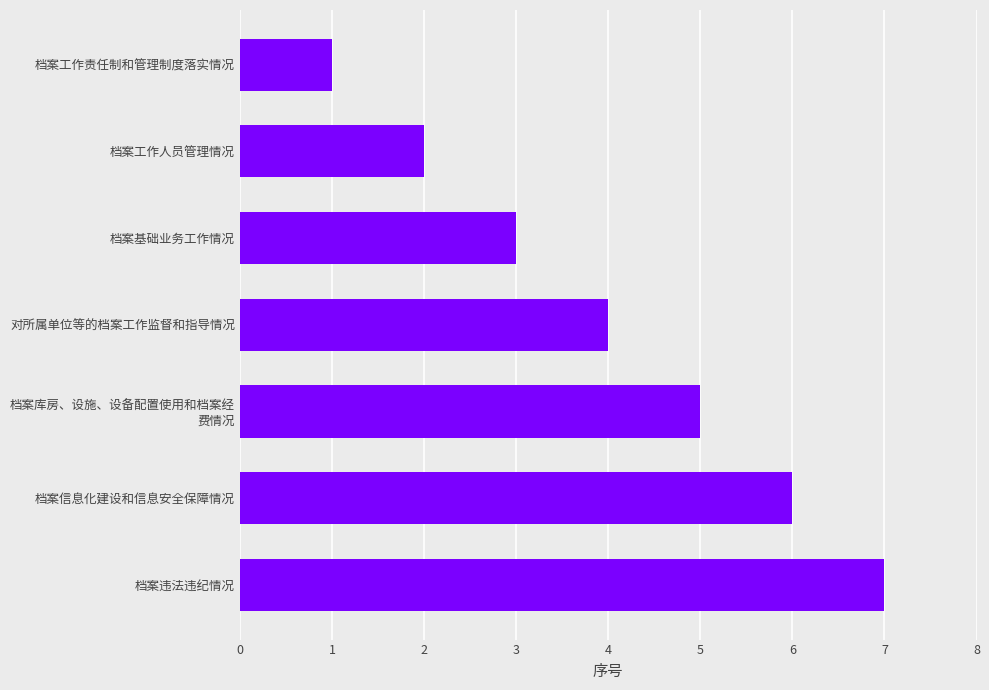

How many distinct data groups are displayed?

1